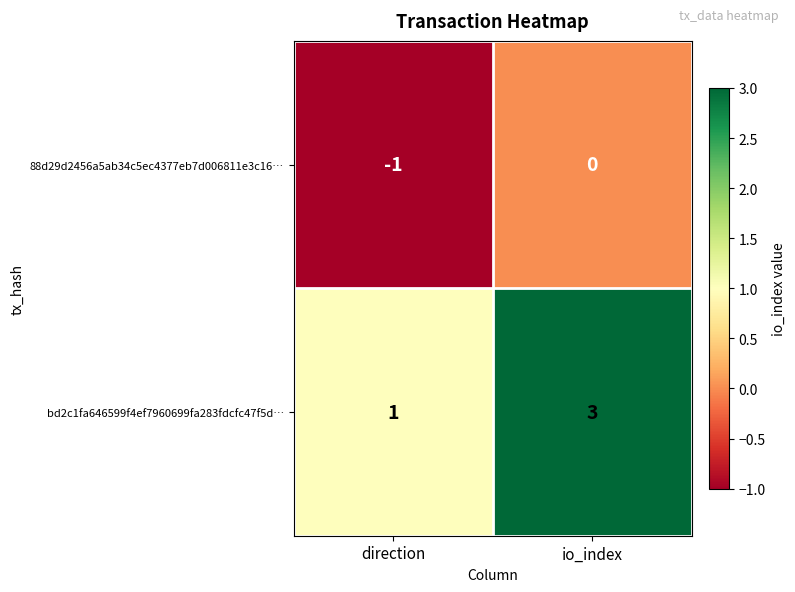

Which series has the widest spread of values?

bd2c1fa646599f4ef7960699fa283fdcfc47f5d…